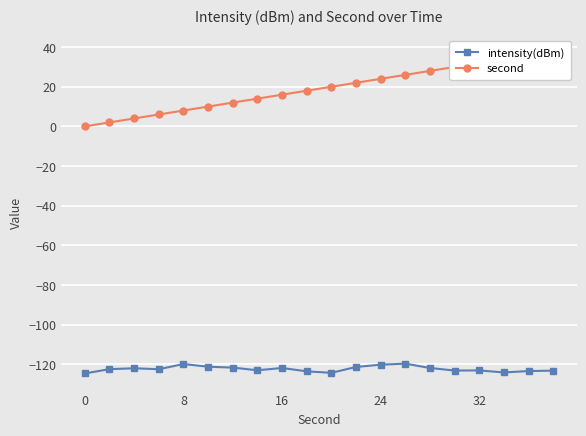

The intensity(dBm) series shows -119.9 at 8. True or false?

True